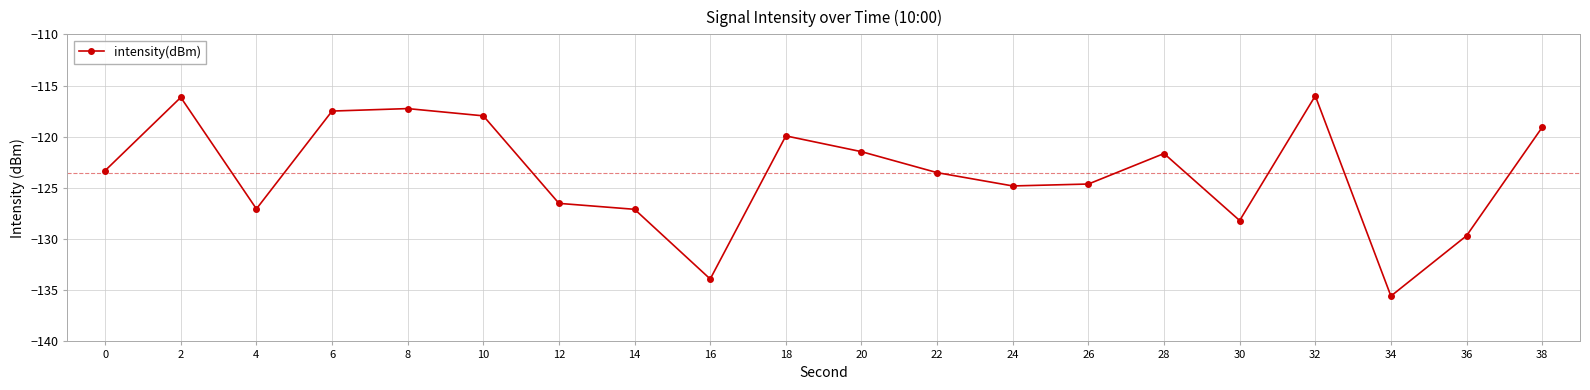

What is the maximum value shown in the chart?

-116.0